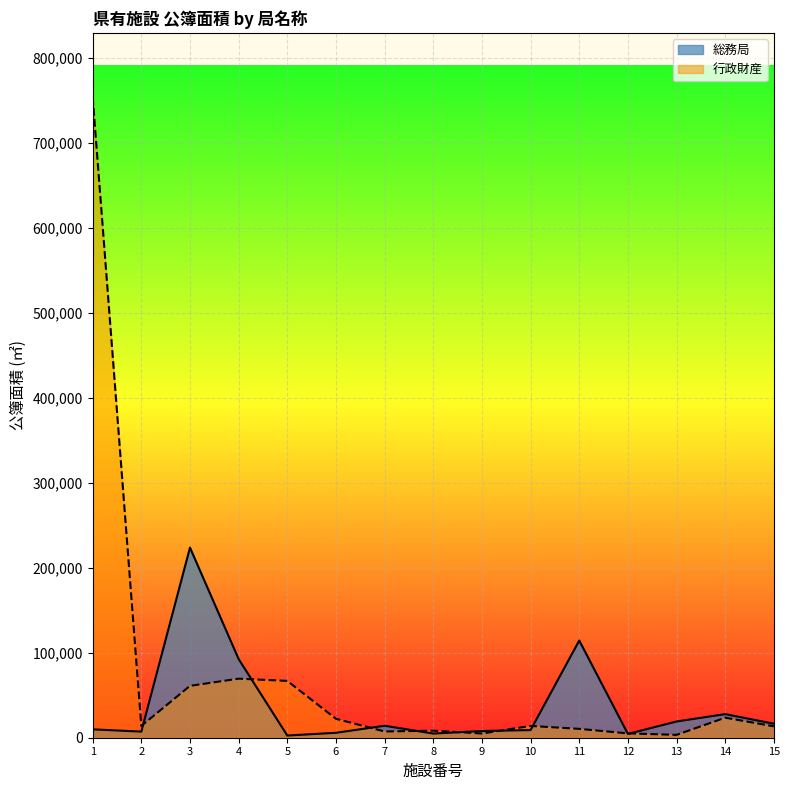

Which series has the largest total across all categories?

行政財産